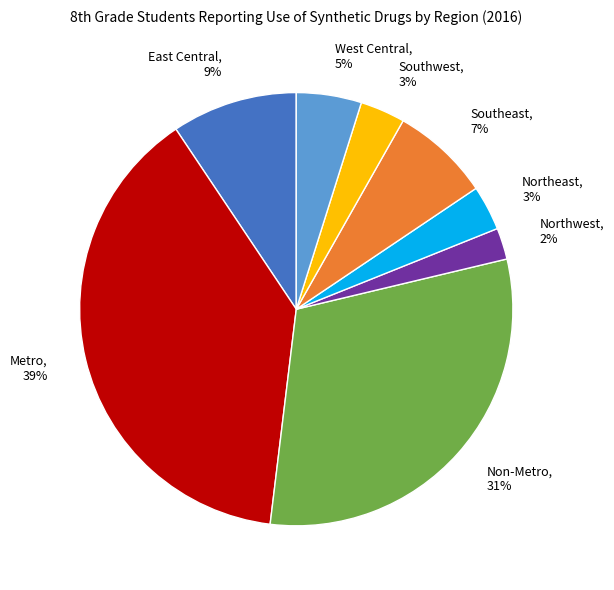

What percentage is the East Central, 9% slice, to the nearest percent?

9%